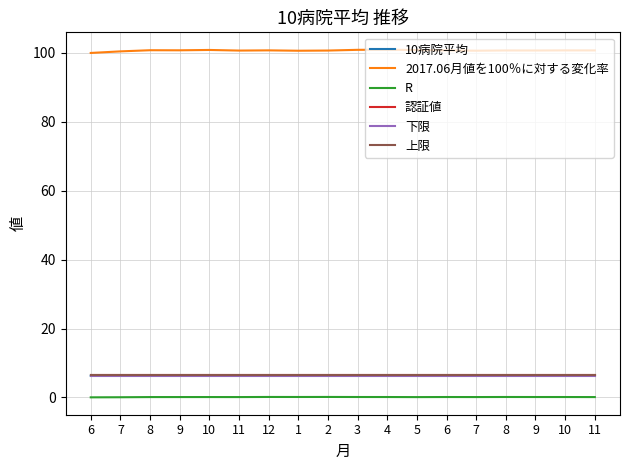

The value of 認証値 at 6 is 8.9. True or false?

False